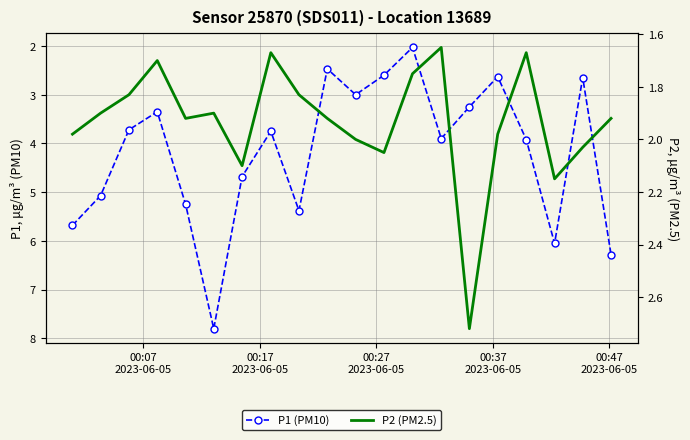

Reading left to right, list all the values displayed in this chart.

P1 (PM10): 5.7	5.1	3.7	3.4	5.2	7.8	4.7	3.8	5.4	2.5	3.0	2.6	2.0	3.9	3.2	2.6	3.9	6.0	2.6	6.3
P2 (PM2.5): 2.0	1.9	1.8	1.7	1.9	1.9	2.1	1.7	1.8	1.9	2.0	2.0	1.8	1.6	2.7	2.0	1.7	2.1	2.0	1.9